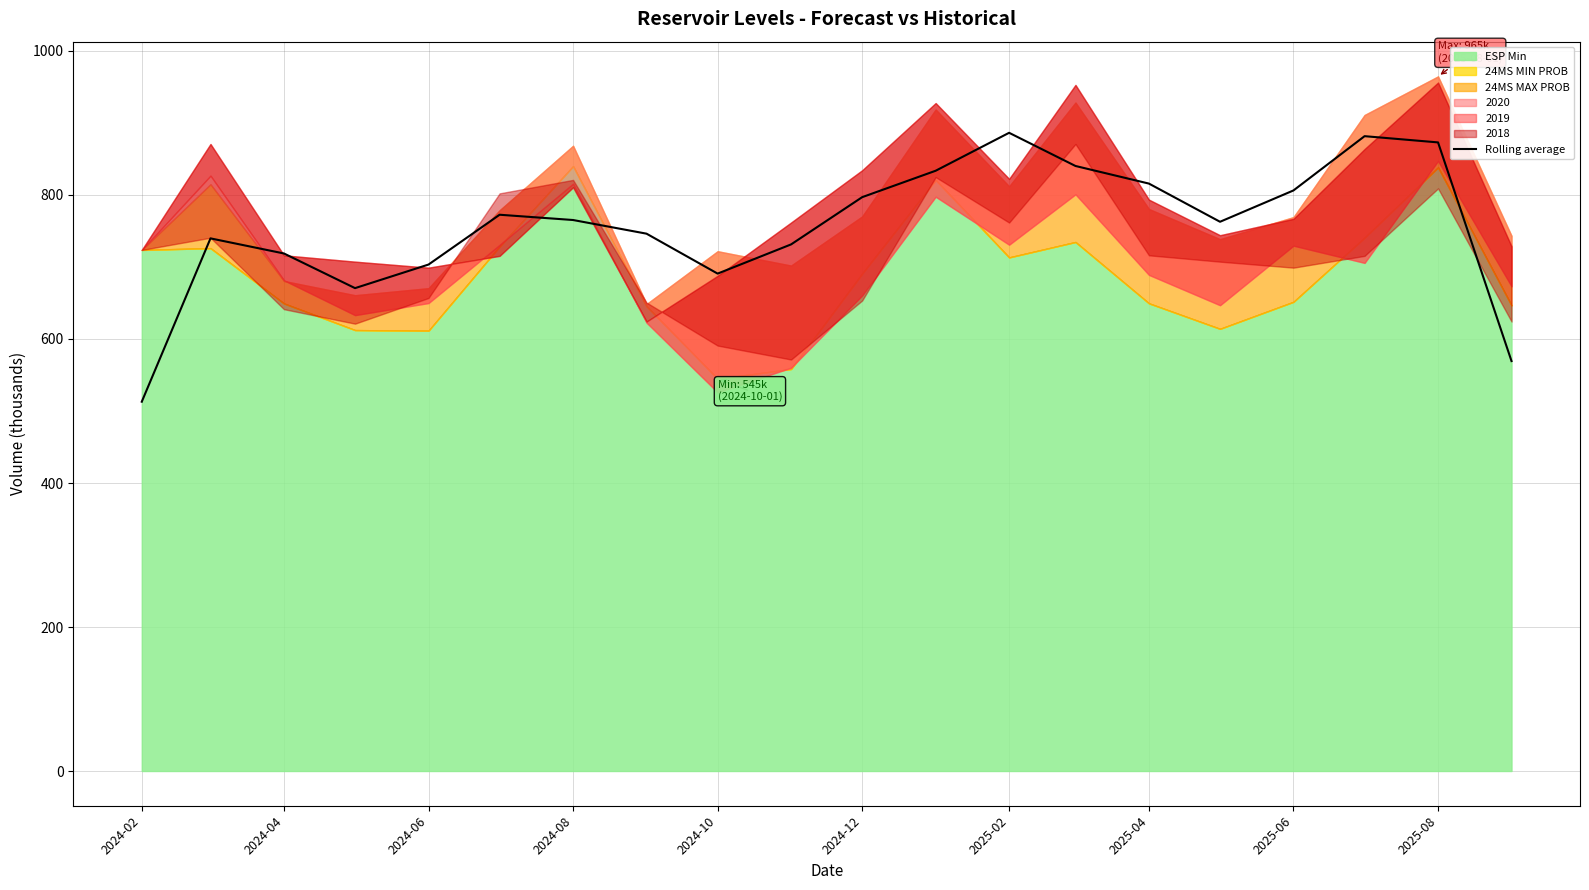

What is the minimum value for Rolling average?

512.9